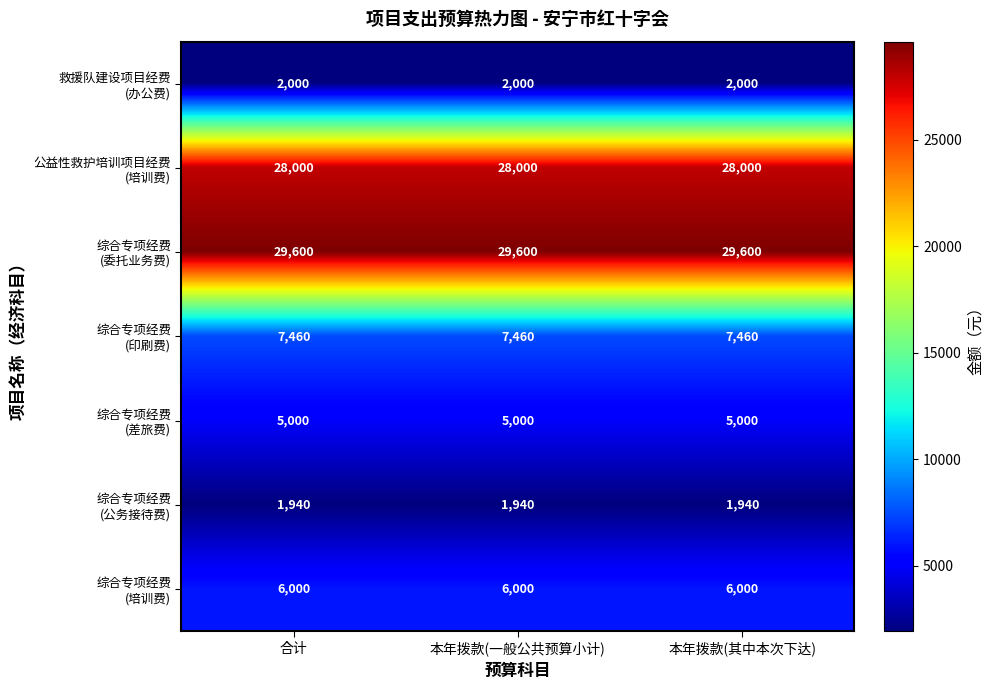

What is the spread (max minus min) of values at 本年拨款(一般公共预算小计)?

27660